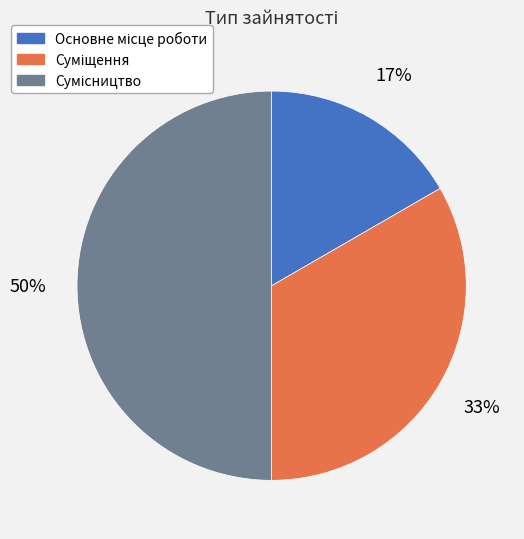

To the nearest percent, what is the average slice percentage?

33%